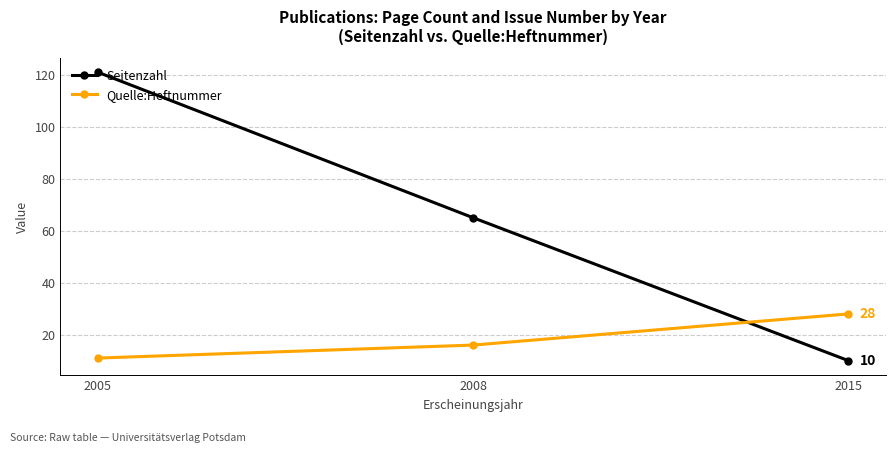

At which label does Seitenzahl reach its peak?

2005